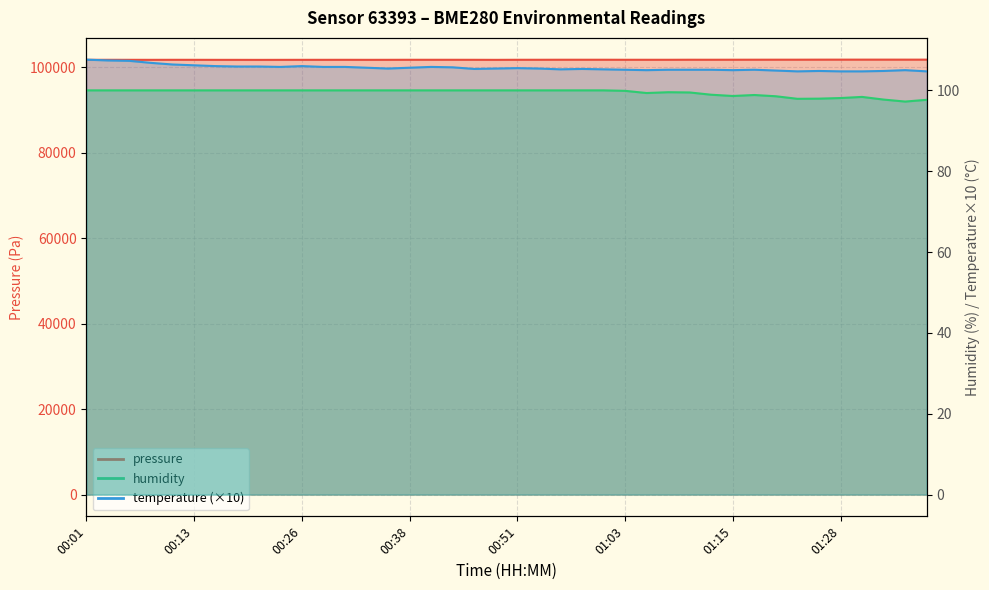

Which category has the lowest value in the humidity series?

01:35